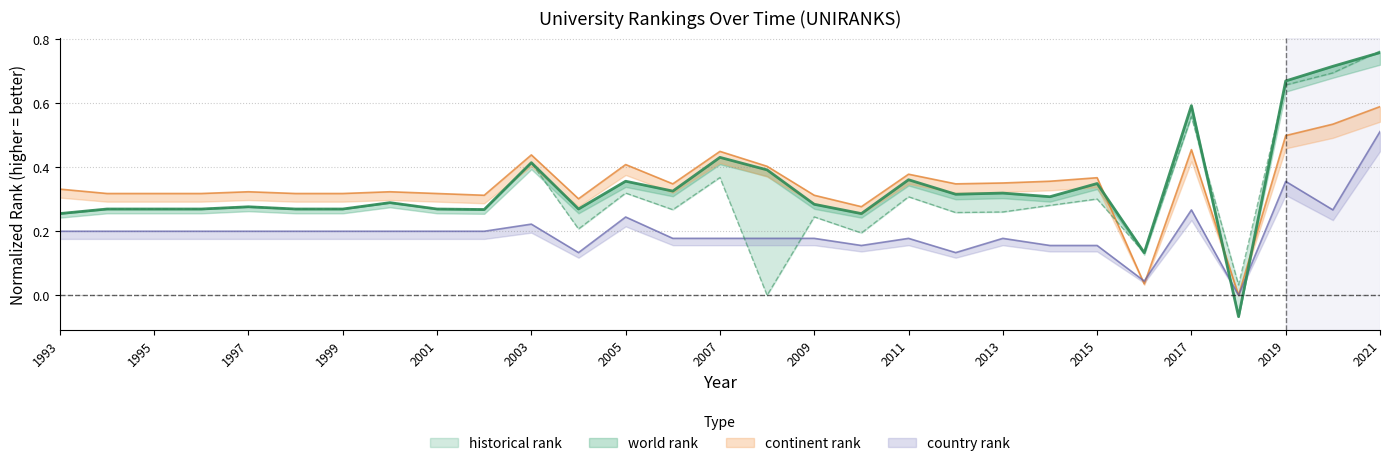

At which category does the chart reach its peak across all series?

2021